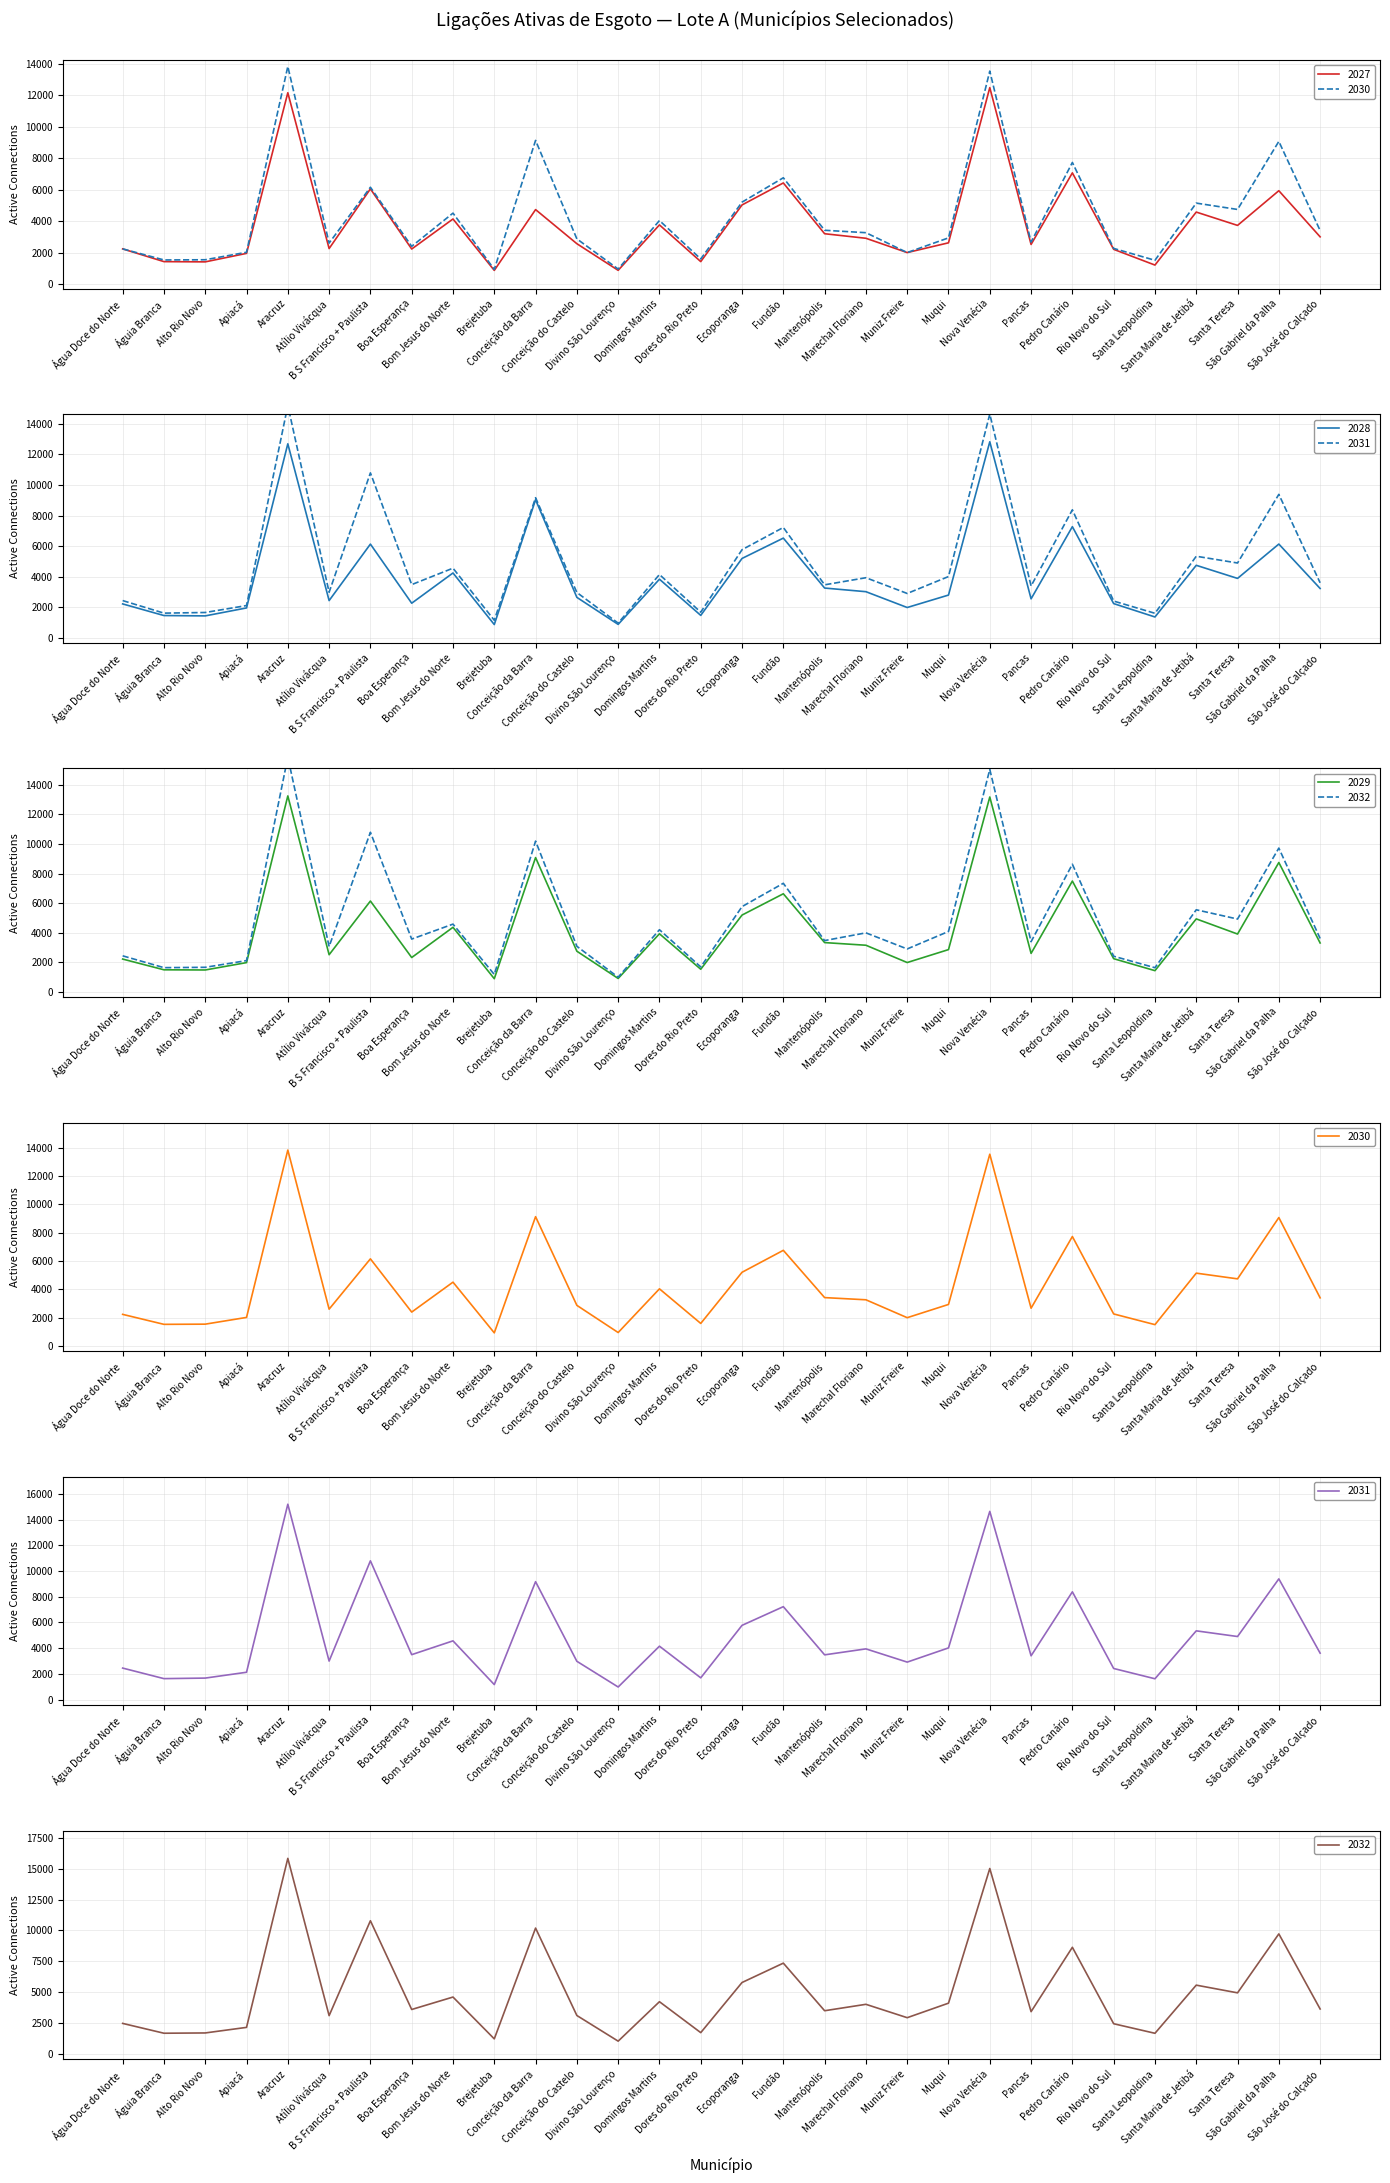

What is the average value of the 2030 series?

4328.8